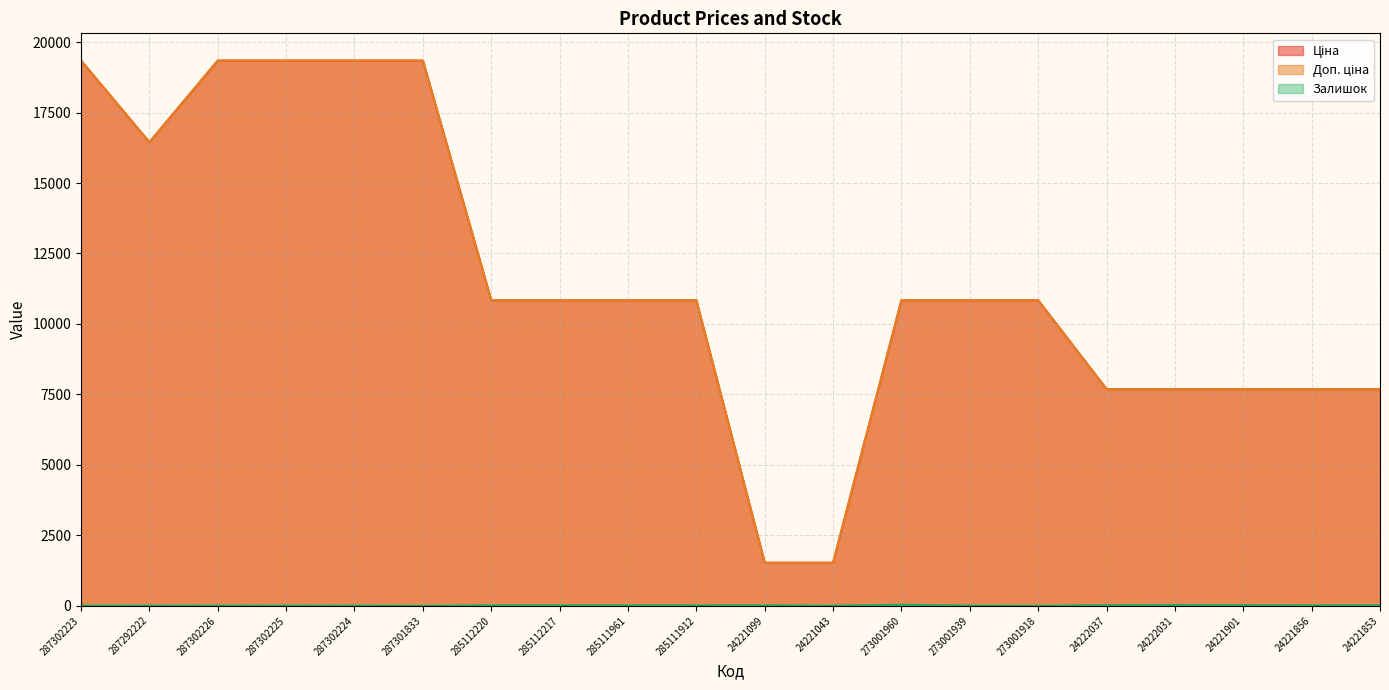

What is the difference between the maximum and minimum values in the Залишок series?

40.0